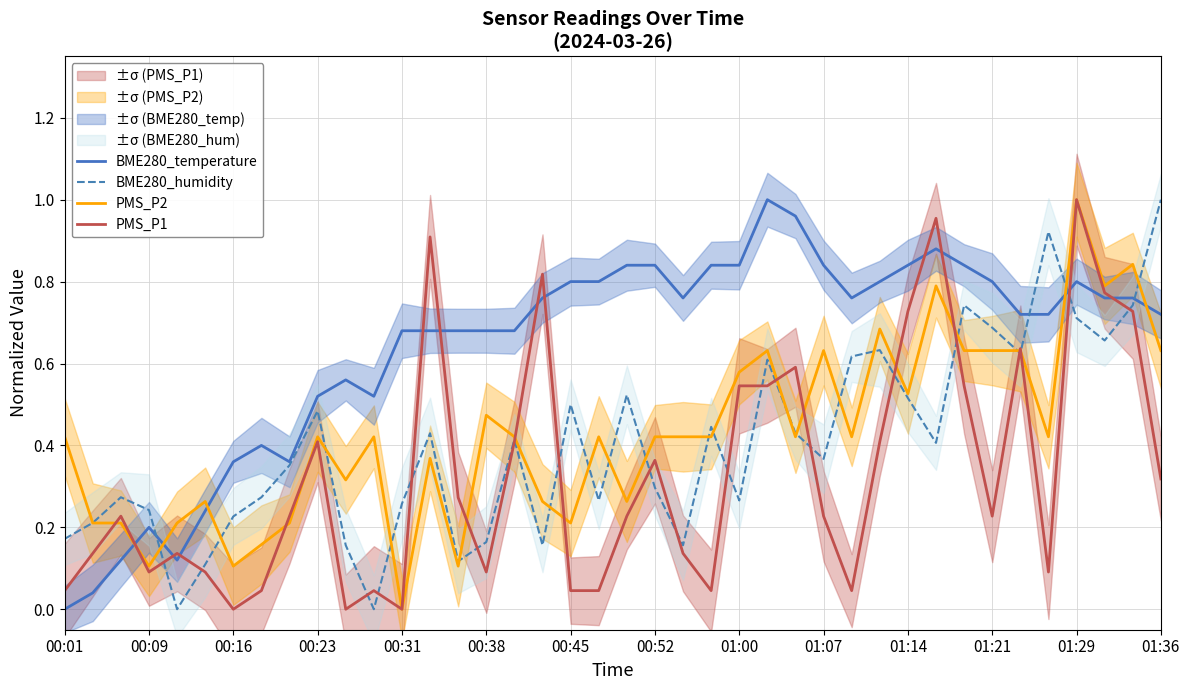

What is the sum of all PMS_P2 values?

17.1